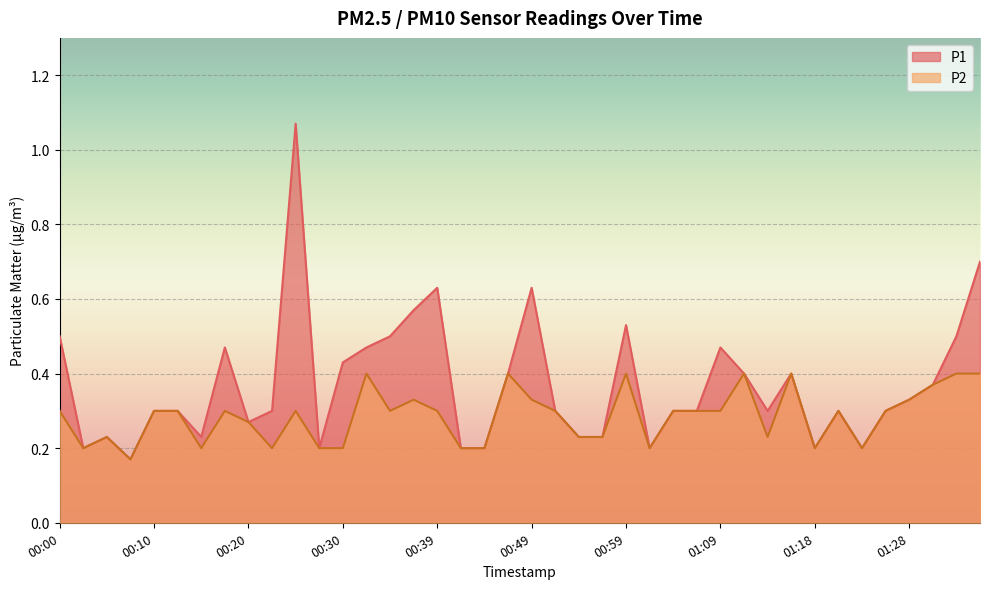

The P2 series shows 0.3 at 01:06. True or false?

True